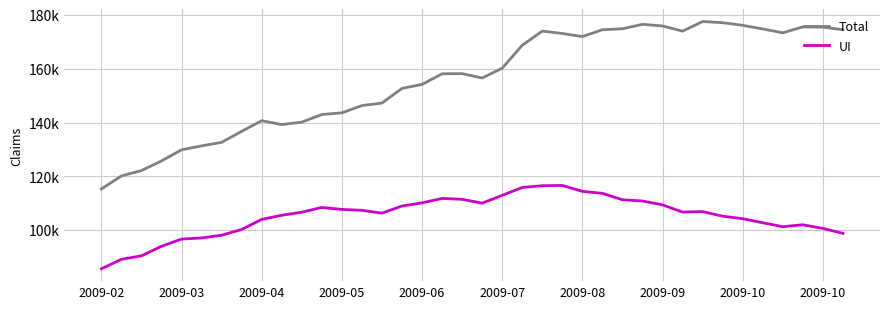

True or false: UI and Total intersect in this chart.

False